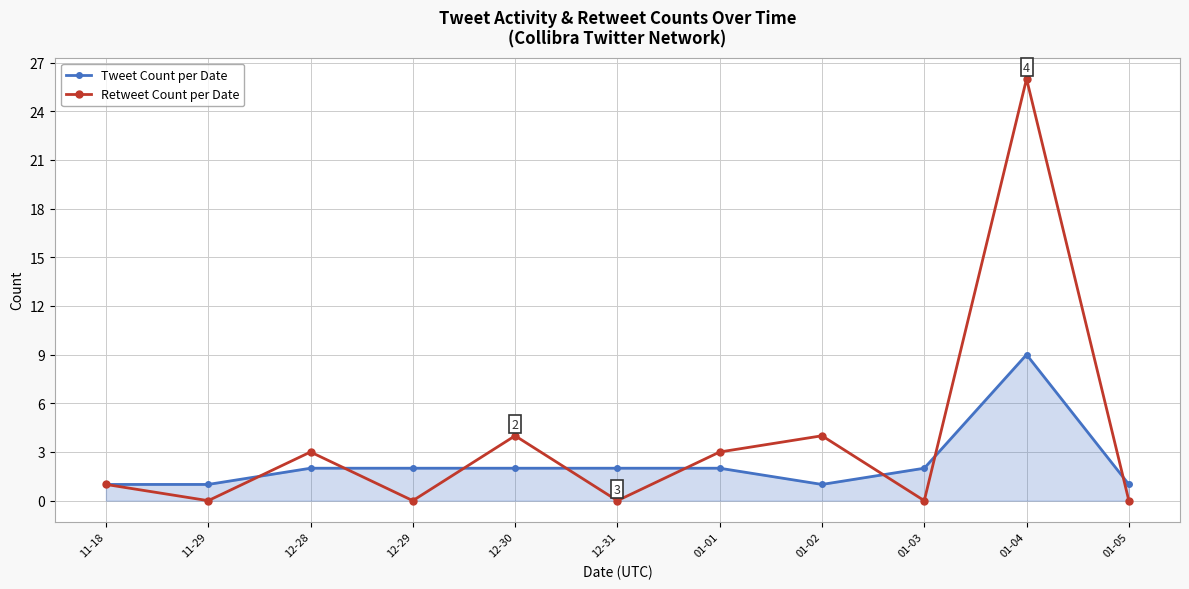

What is the label of the 9th point from the right?

12-28